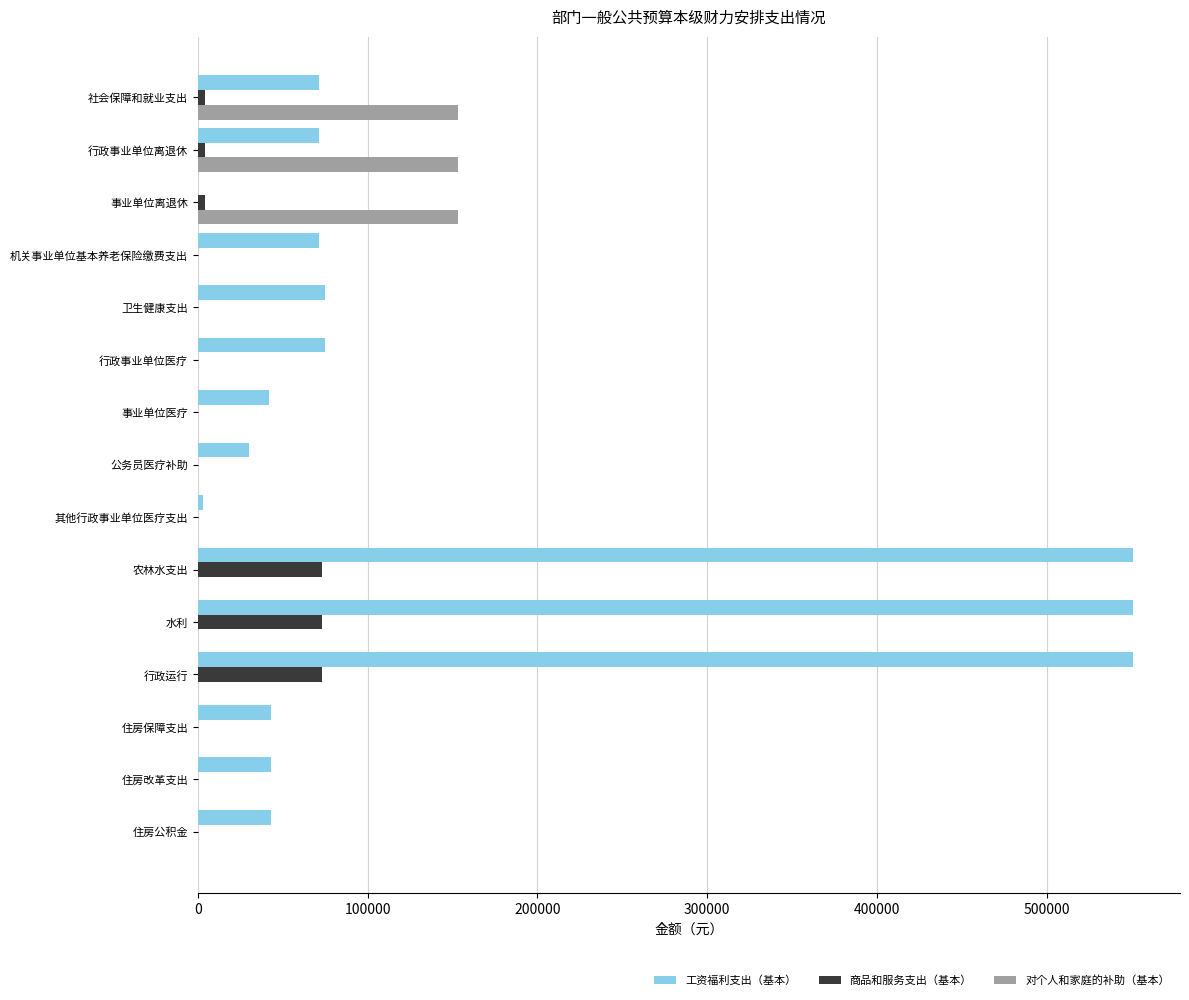

Between 行政事业单位离退休 and 住房保障支出, which series saw the biggest shift?

对个人和家庭的补助（基本）